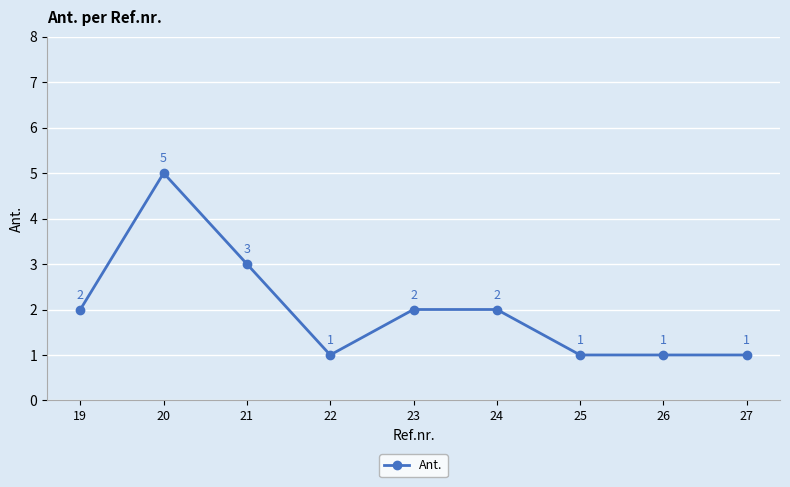

The chart shows a value of 3 at 21. True or false?

True